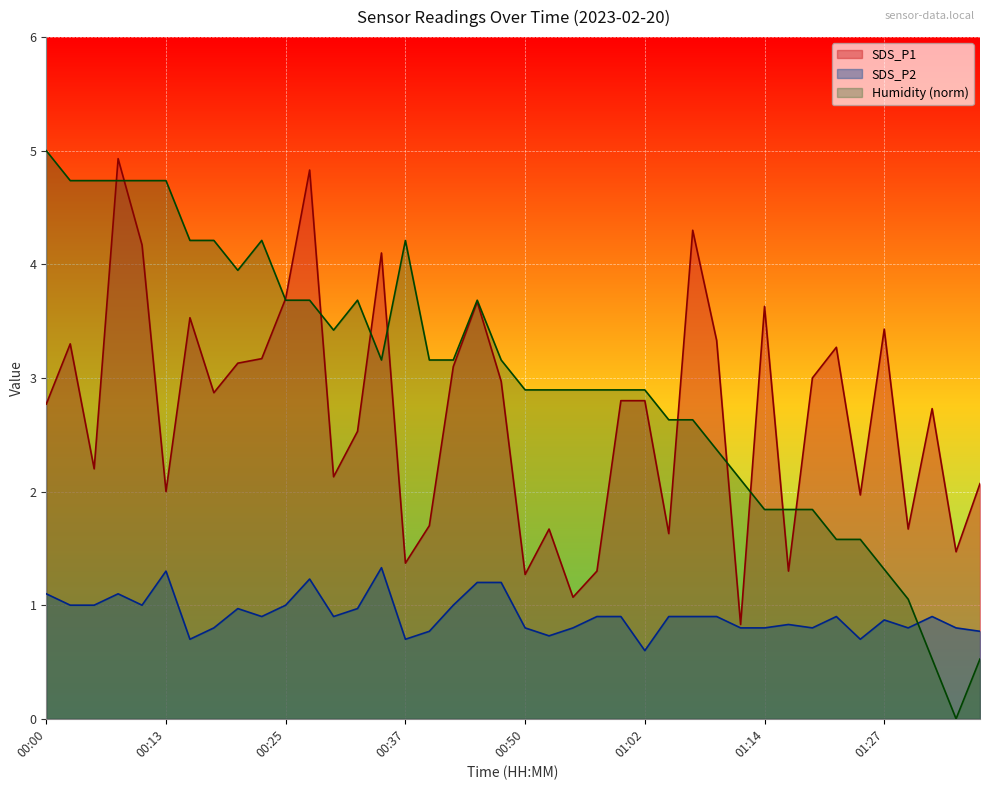

What value does the SDS_P1 series have at 01:19?

3.0